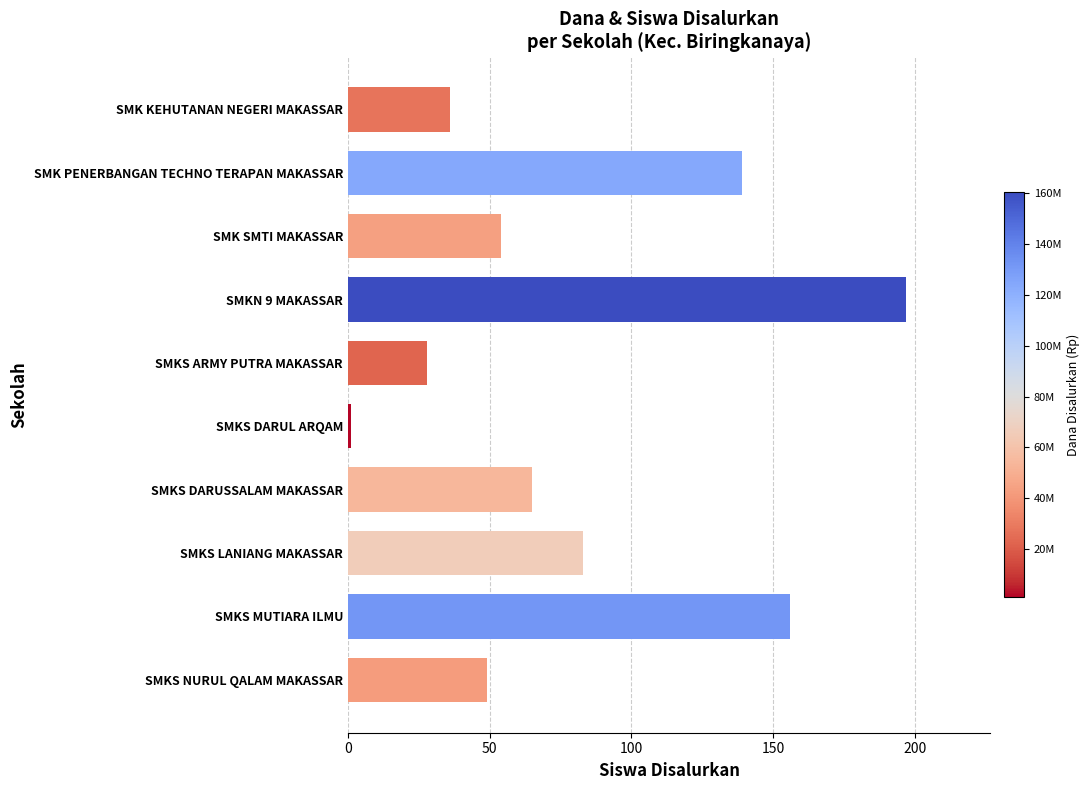

Reading top to bottom, extract all data points from this chart.

36	139	54	197	28	1	65	83	156	49